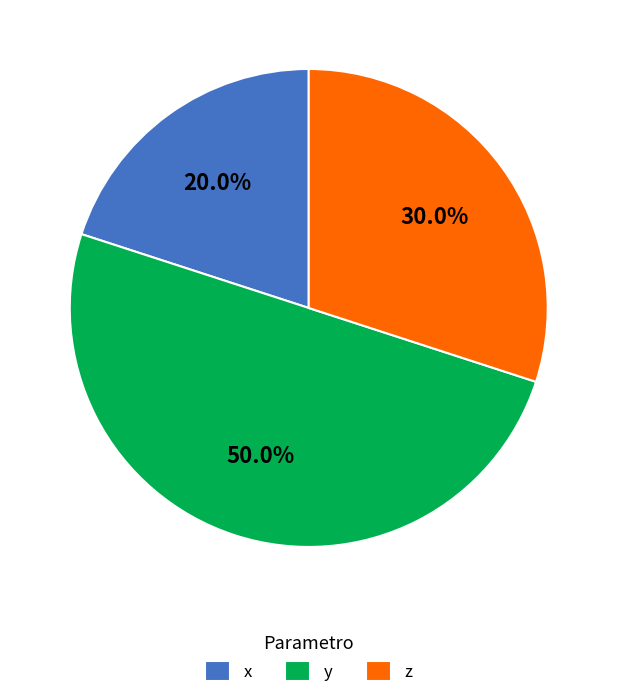

Is x the majority of the pie?

No